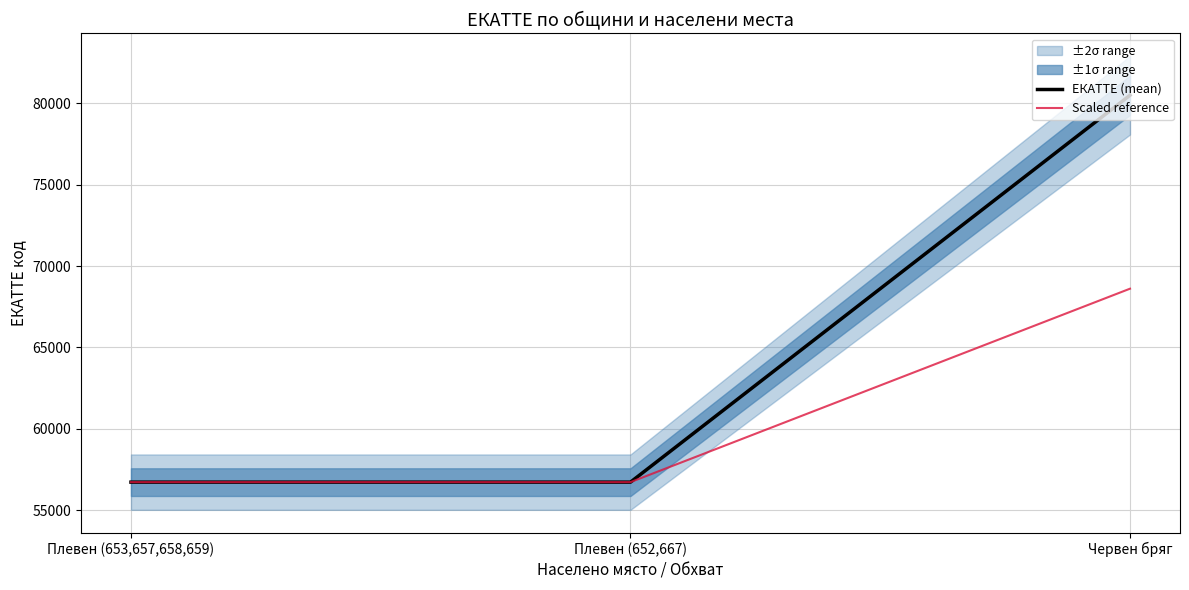

Which category has the lowest value across all series?

Плевен (653,657,658,659)